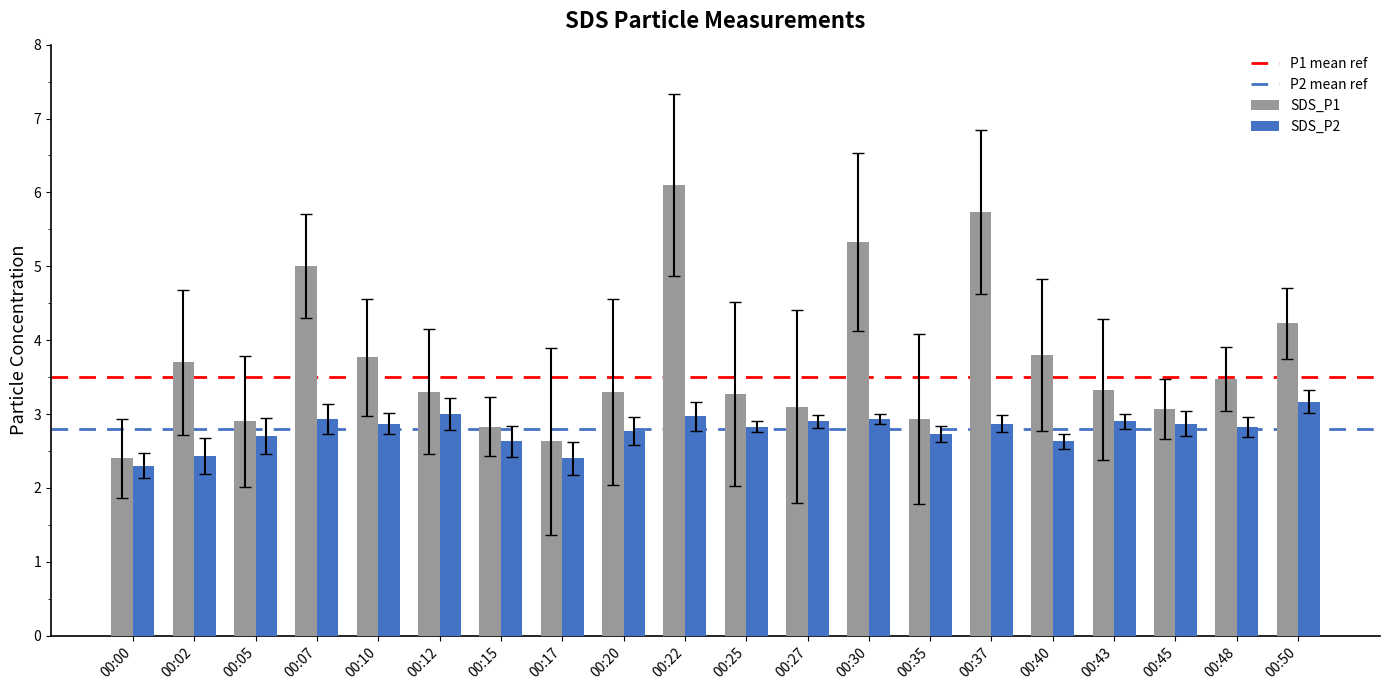

Rank the series by their average value, from highest to lowest.

SDS_P1, SDS_P2